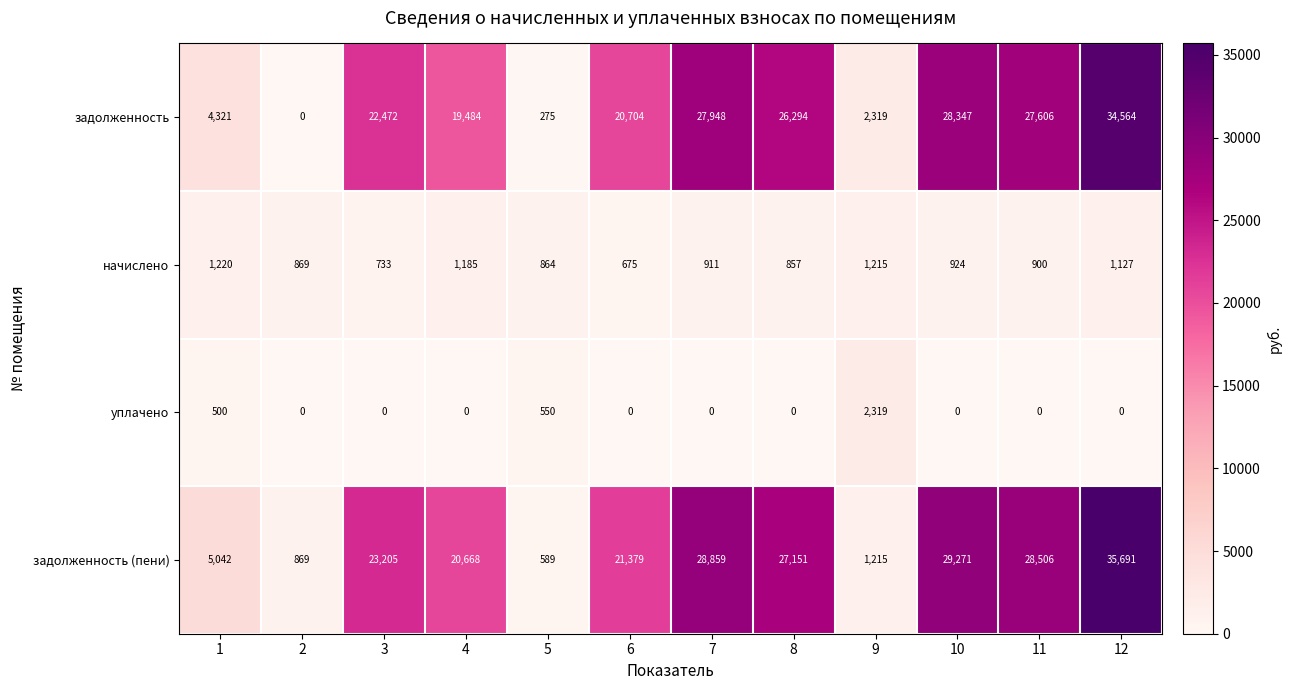

What is the difference between the highest and lowest values at 4?

20668